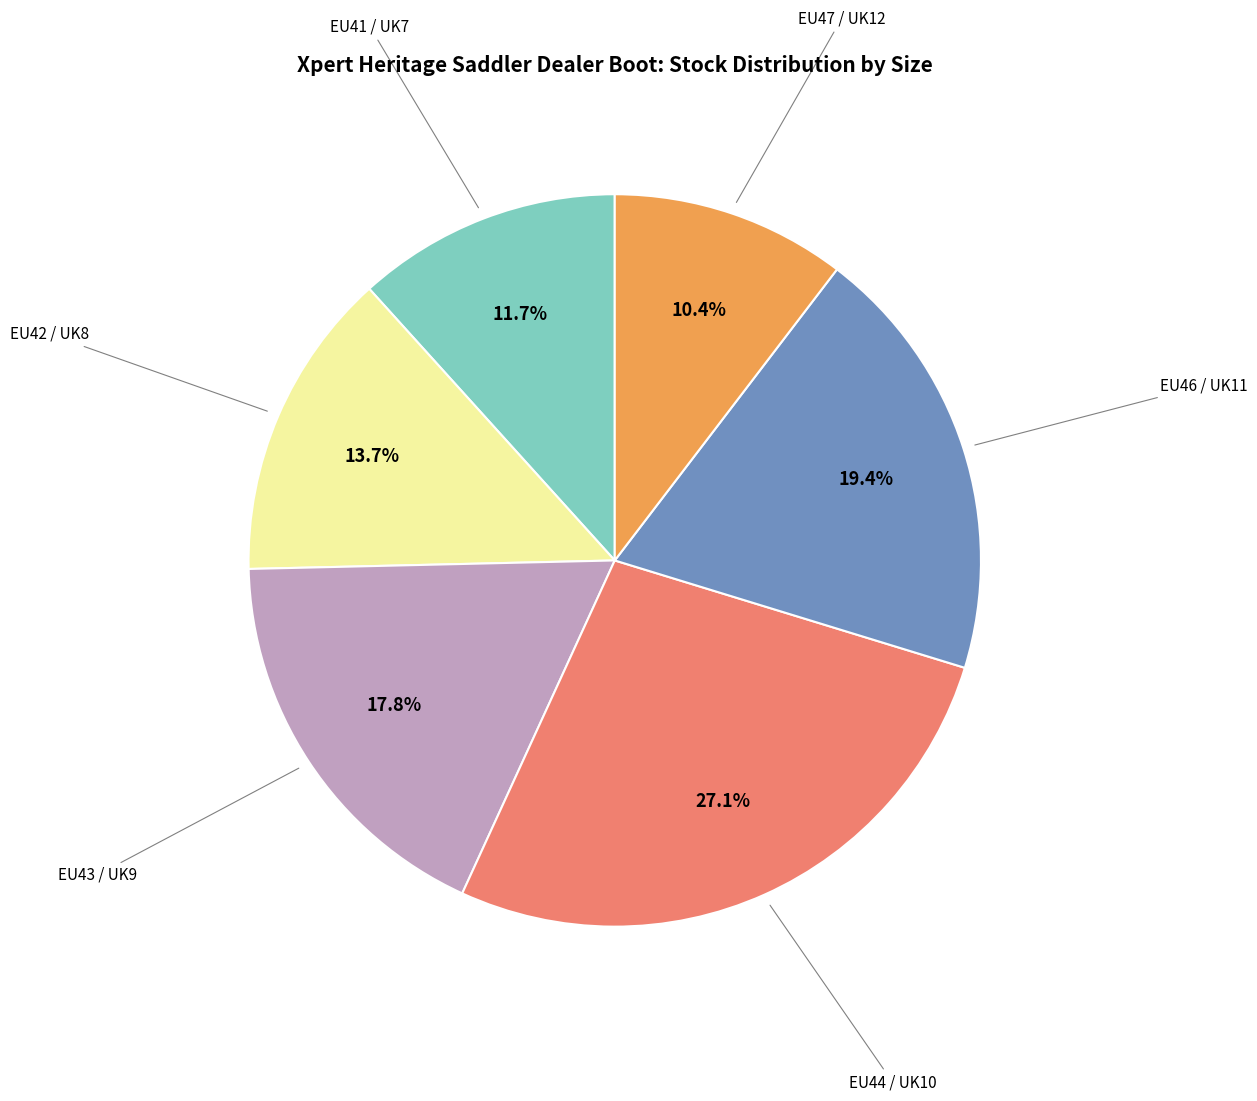

Does any single category account for the majority?

No